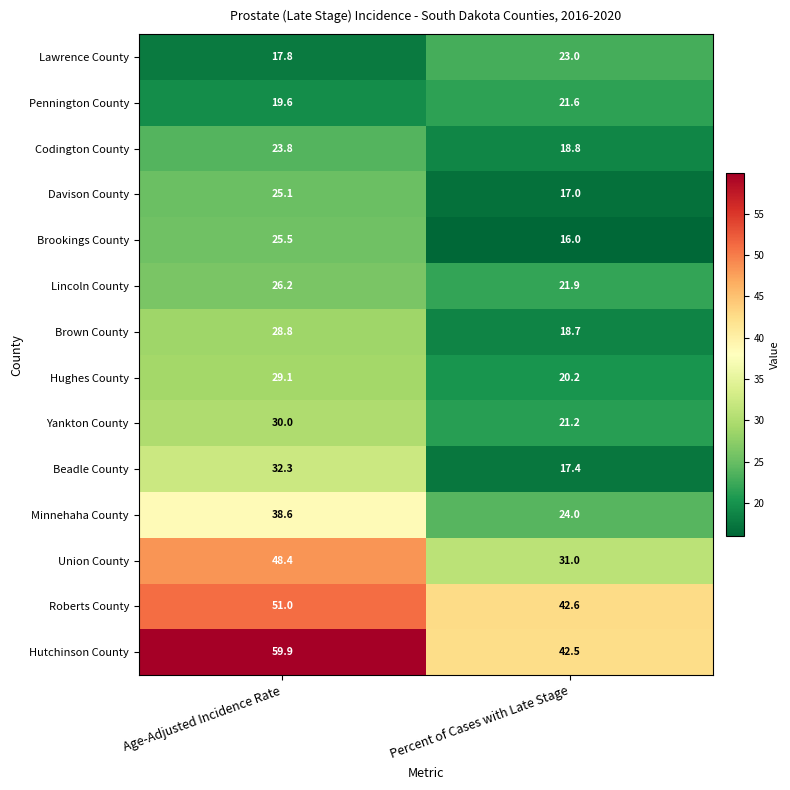

Which label corresponds to the smallest value in the chart?

Percent of Cases with Late Stage